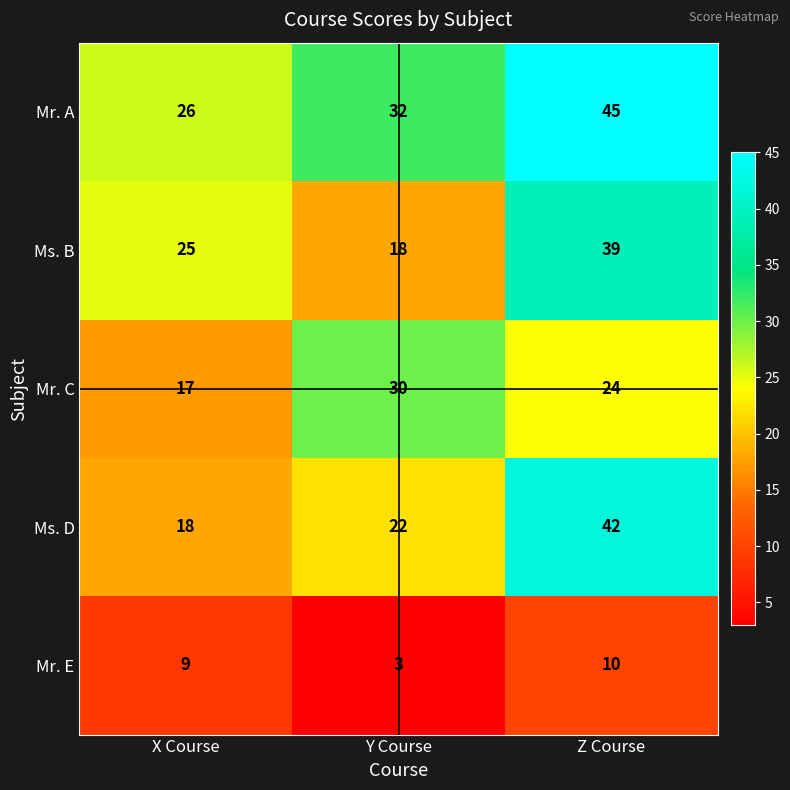

Which series has the largest total across all categories?

Mr. A